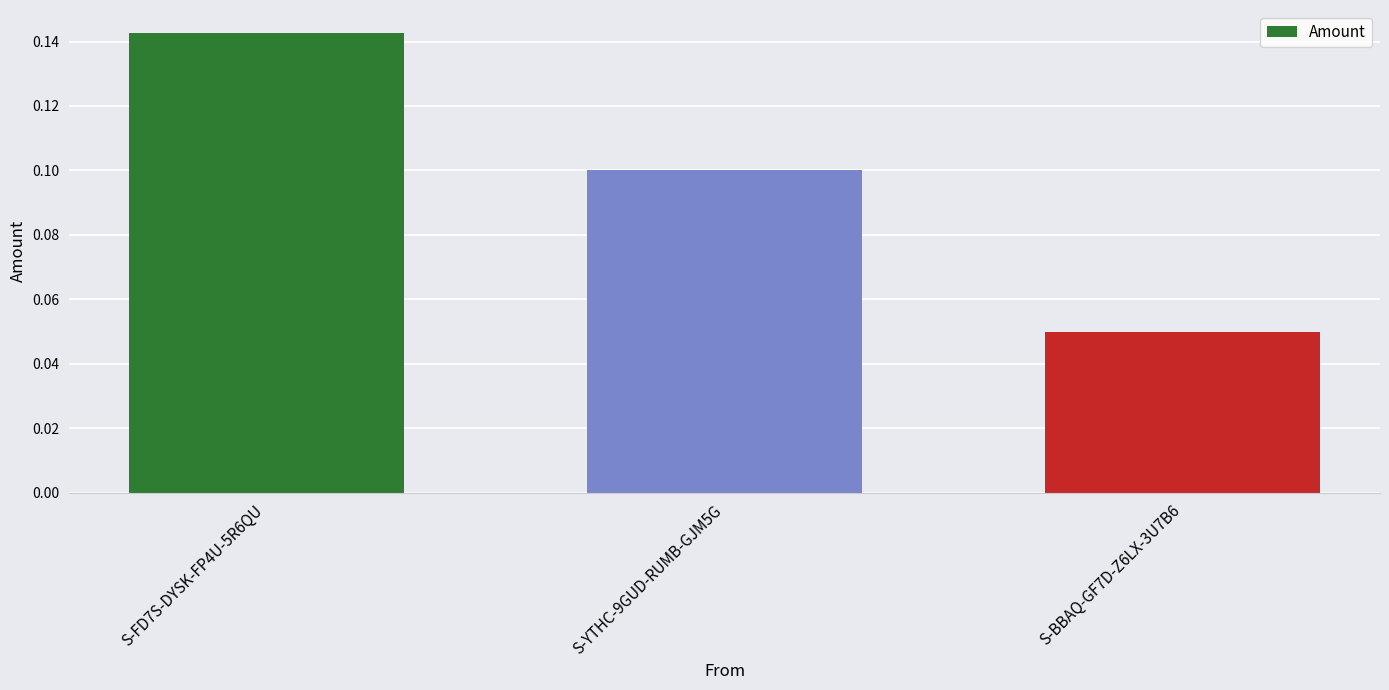

What is the label of the 1st bar from the left?

S-FD7S-DYSK-FP4U-5R6QU